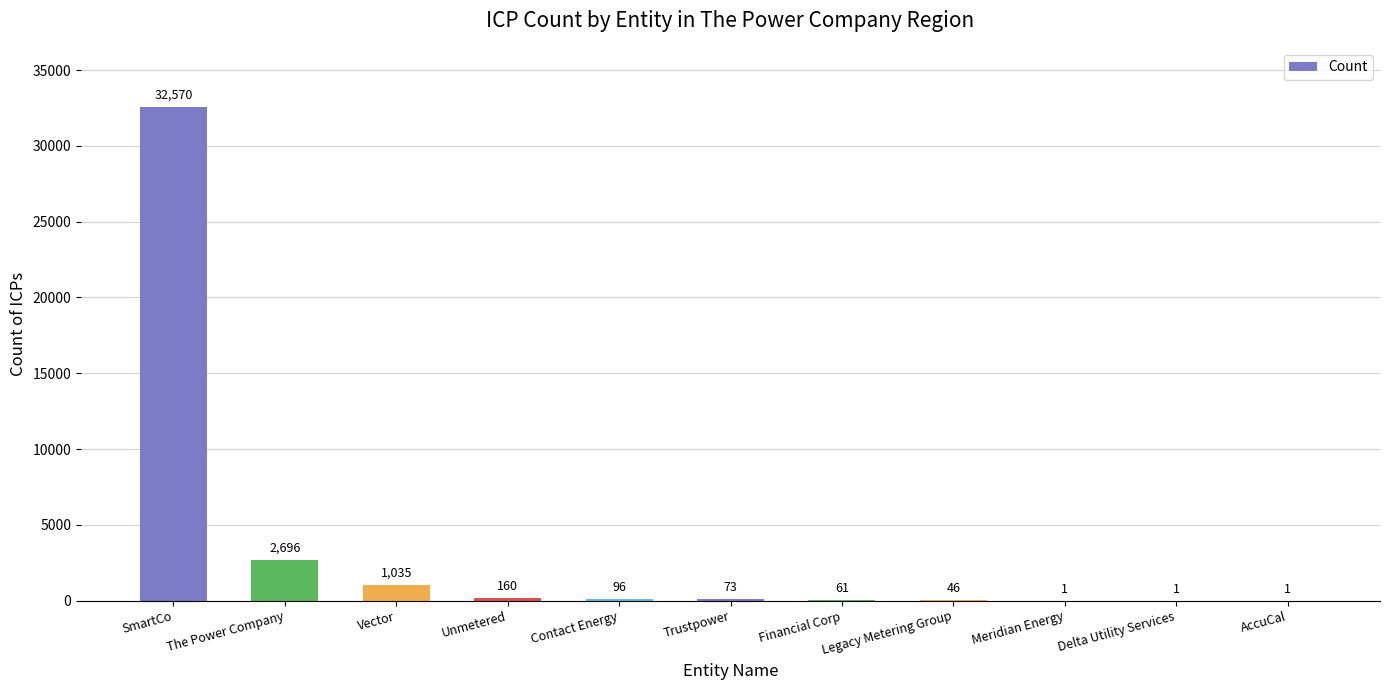

Which category has the highest value across all series?

SmartCo